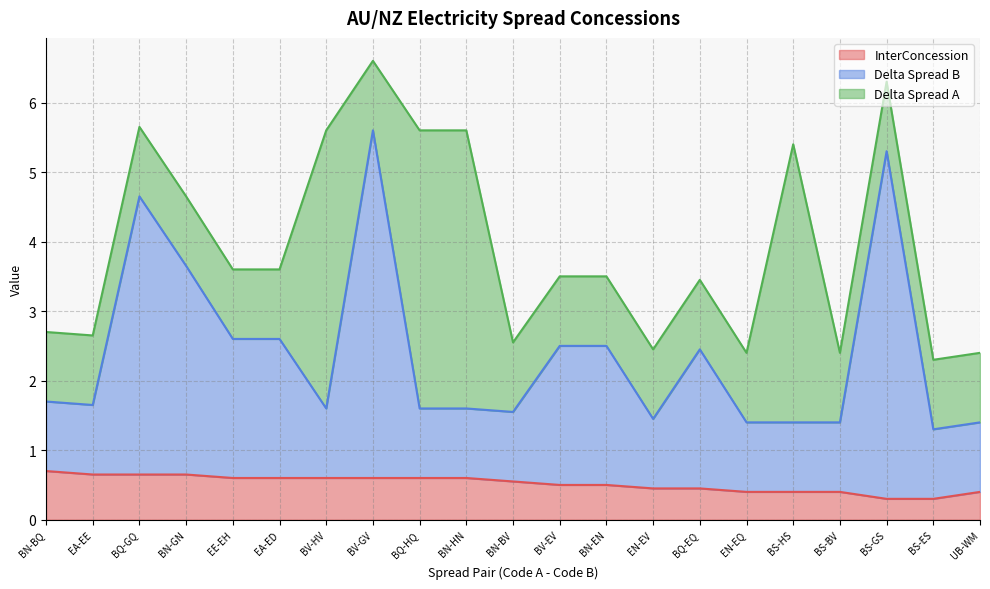

What is the total value across all series at BS-HS?

5.4